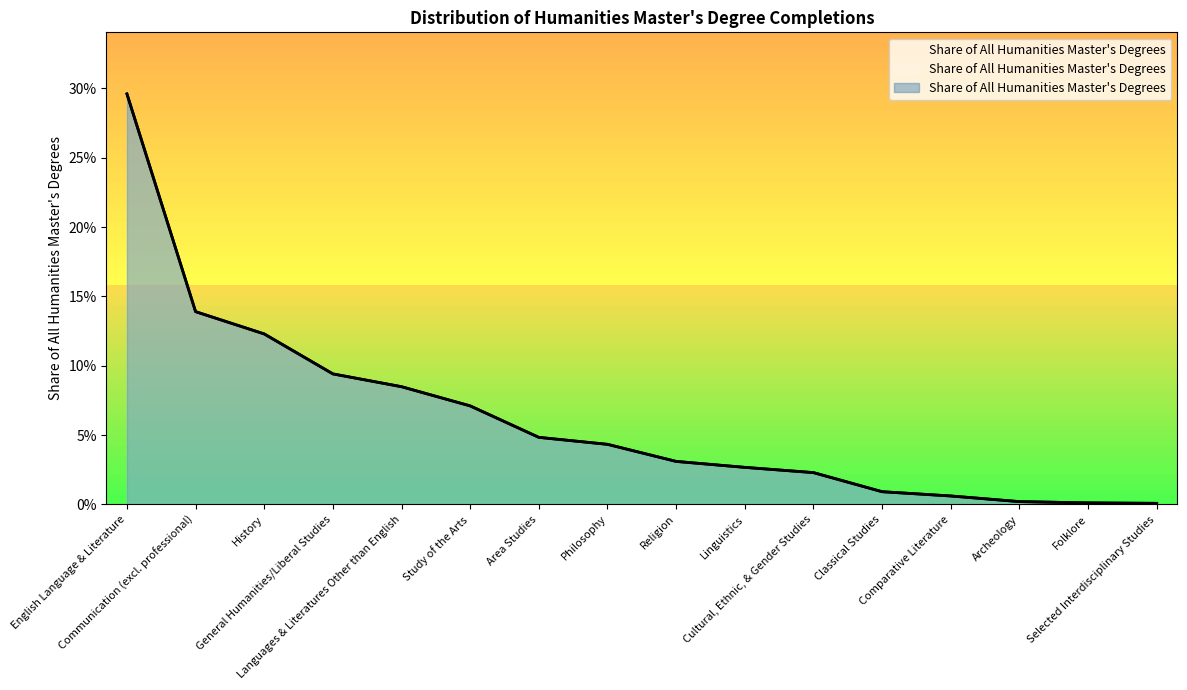

What position from the right is Classical Studies?

5